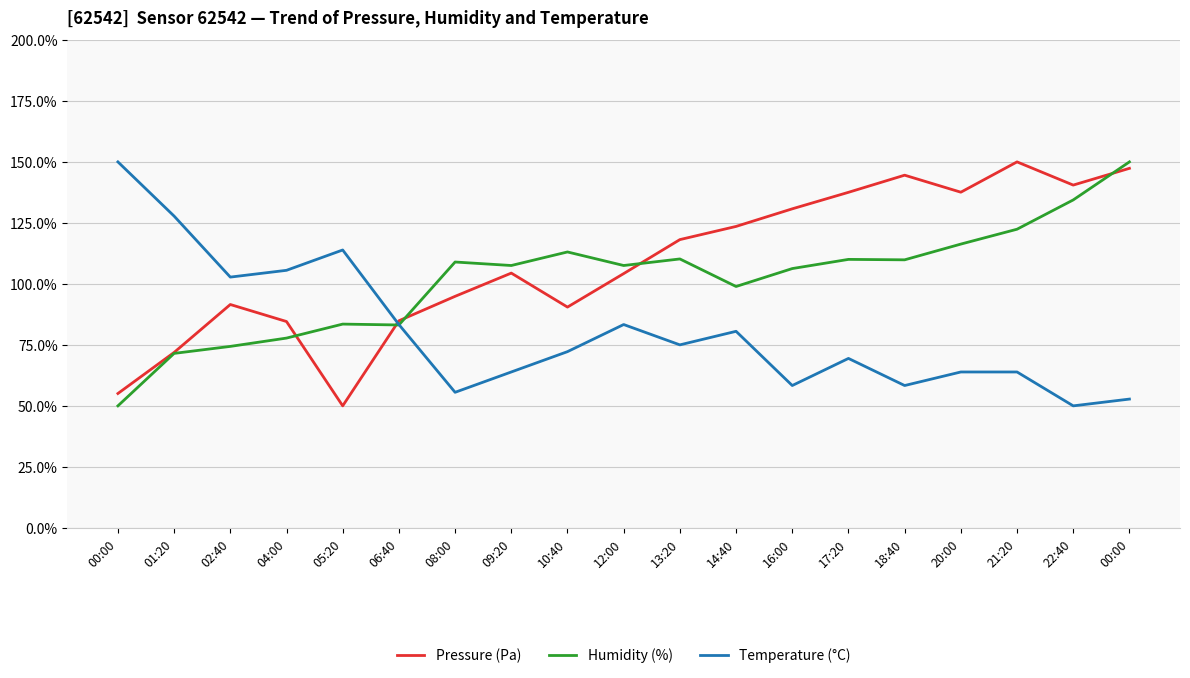

Count the number of data series in this chart.

3